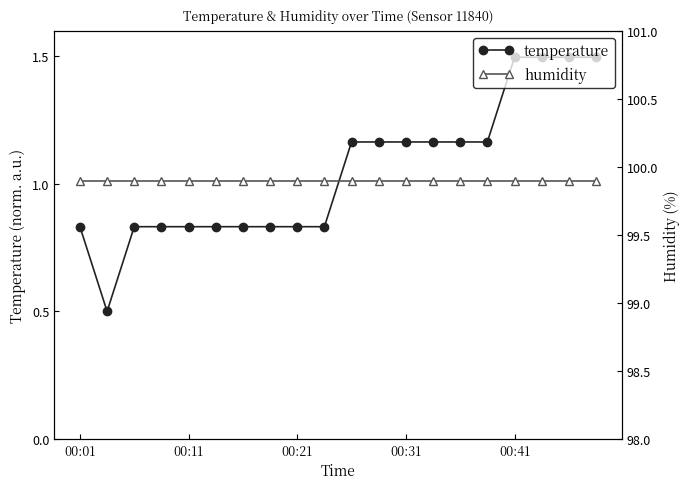

The value of temperature at 00:21 is 0.5. True or false?

False